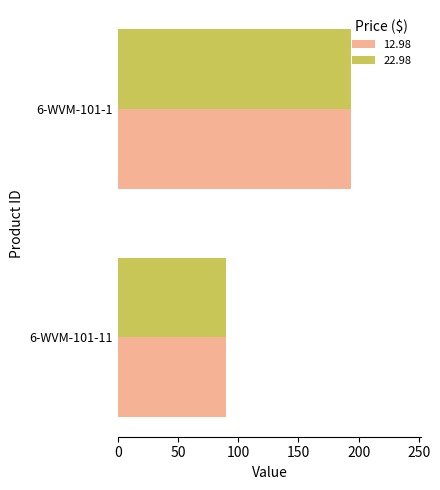

What is the difference between the maximum and minimum values in the 12.98 series?

104